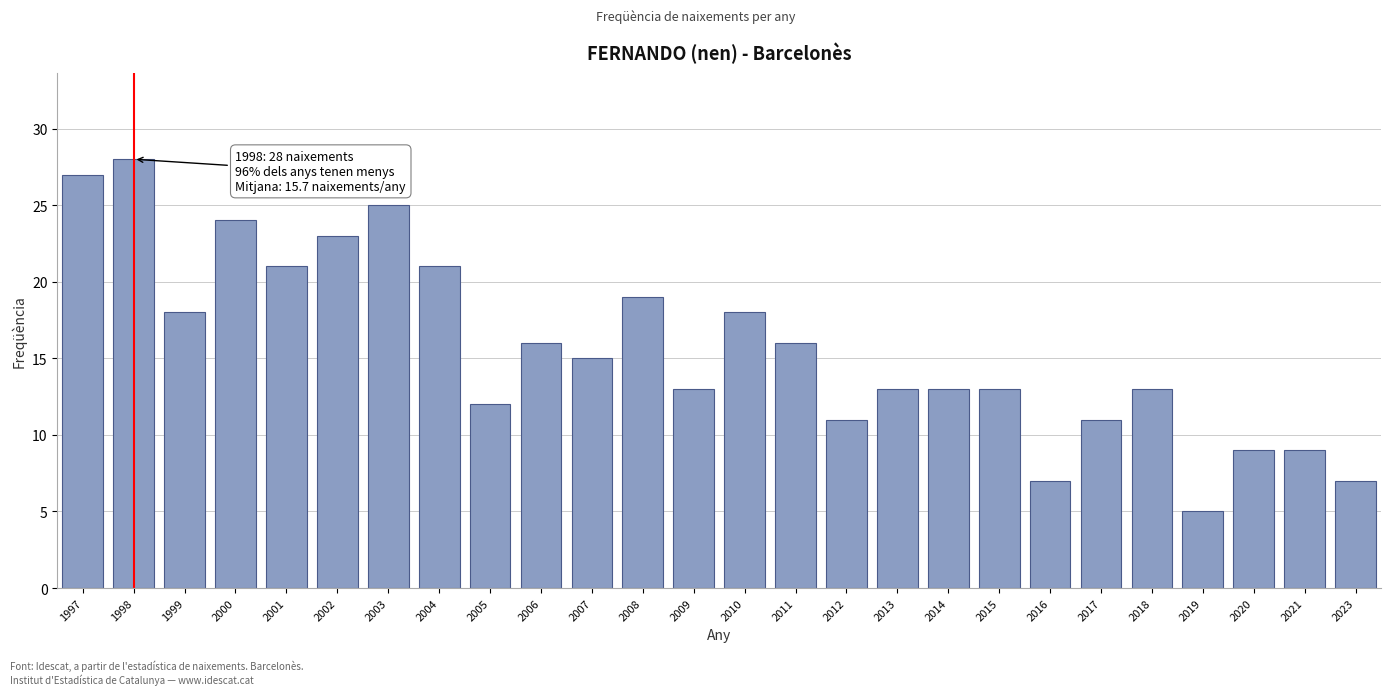

Reading left to right, what are all the values shown in this chart?

1997=27	1998=28	1999=18	2000=24	2001=21	2002=23	2003=25	2004=21	2005=12	2006=16	2007=15	2008=19	2009=13	2010=18	2011=16	2012=11	2013=13	2014=13	2015=13	2016=7	2017=11	2018=13	2019=5	2020=9	2021=9	2023=7